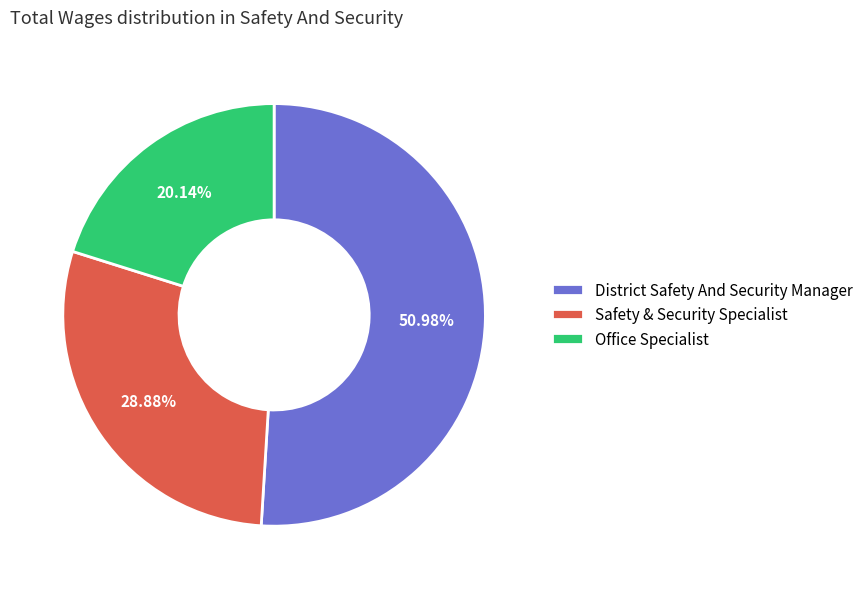

How many segments does this pie chart have?

3